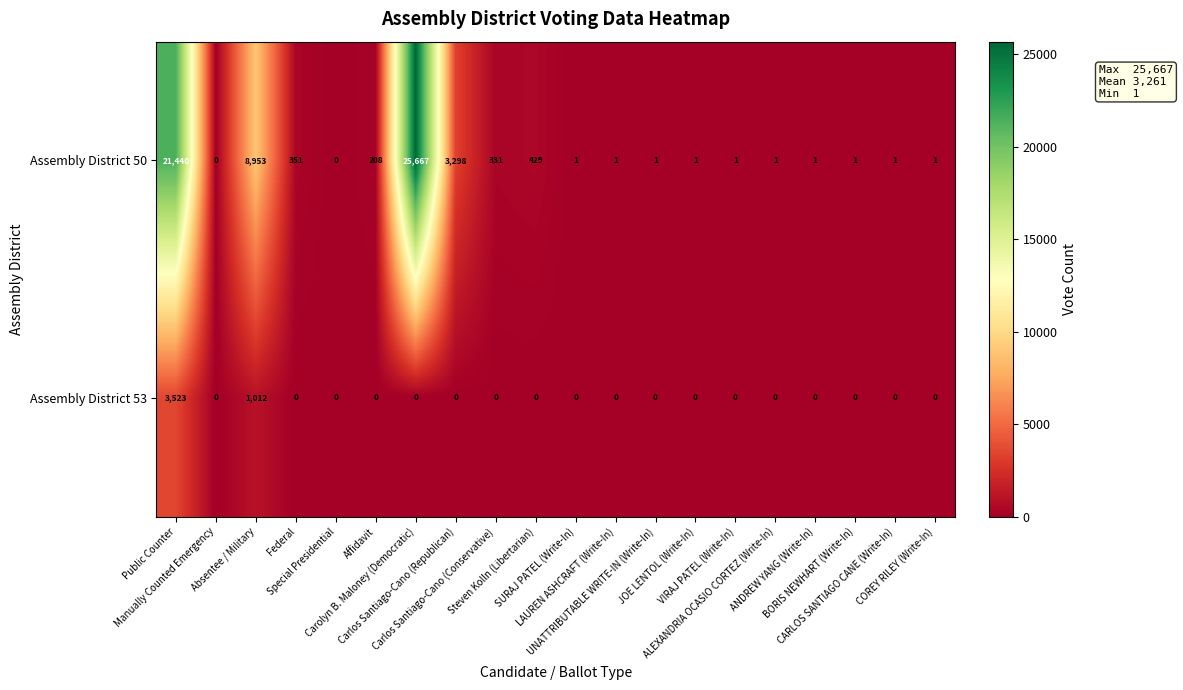

What is the sum of all Assembly District 50 values?

60687